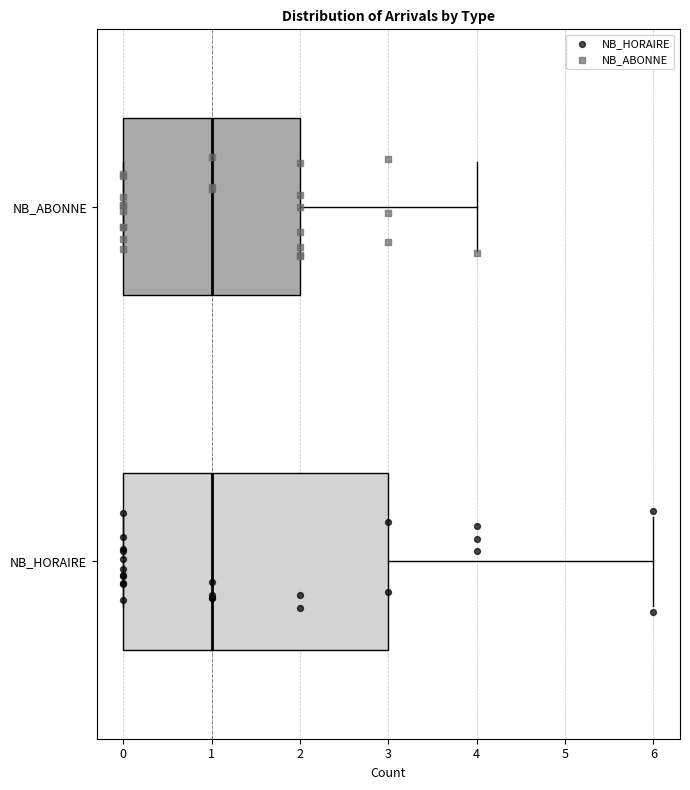

Where is the left edge of the box for NB_HORAIRE on the x-axis? The values are not printed on the chart, so give them approximately, as read against the axis.

0